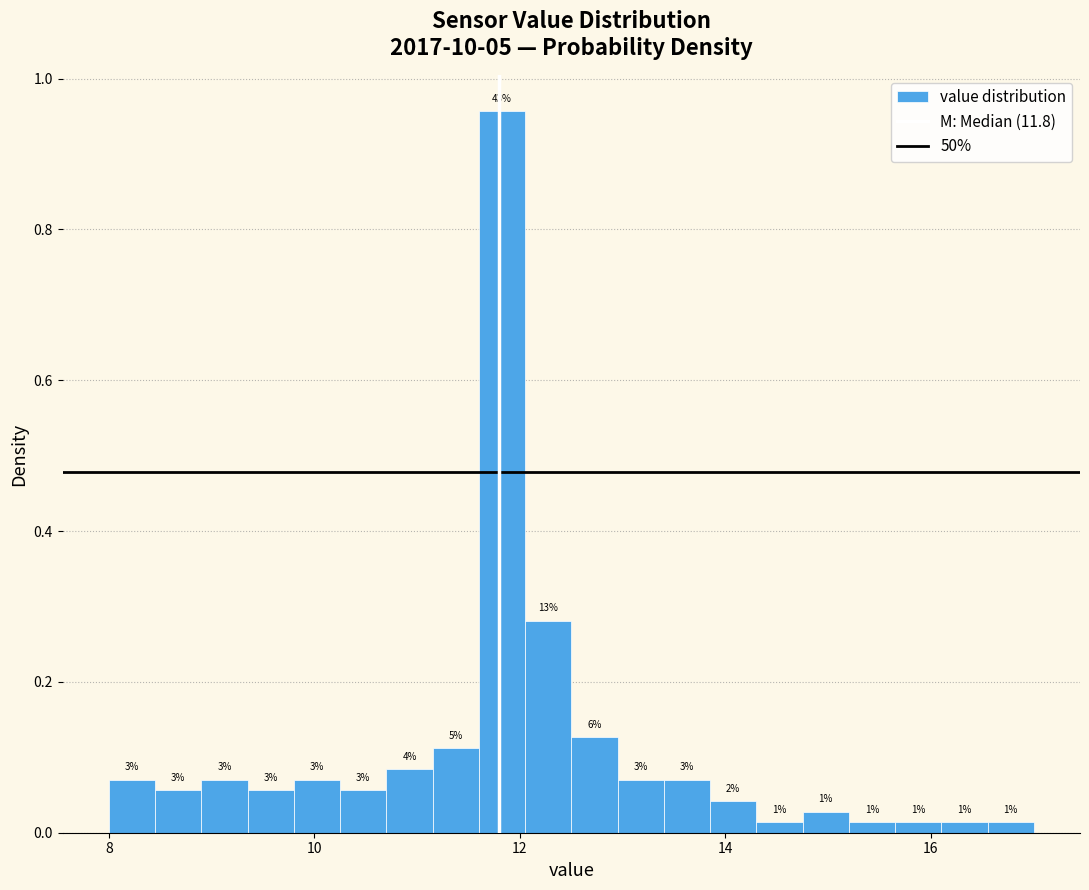

Around what value on the x-axis is the tallest bar? Give the approximate position of its centre, as read against the axis.

11.8